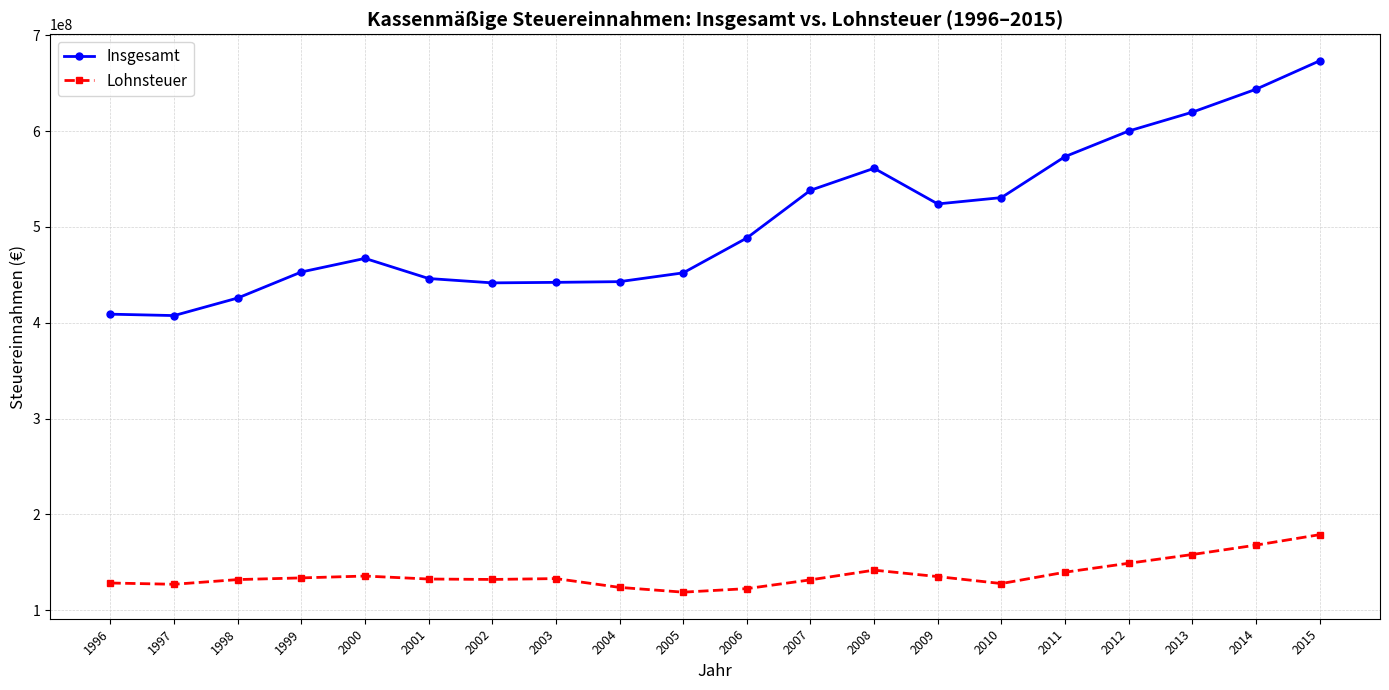

At how many categories does at least one series exceed 507828340?

9